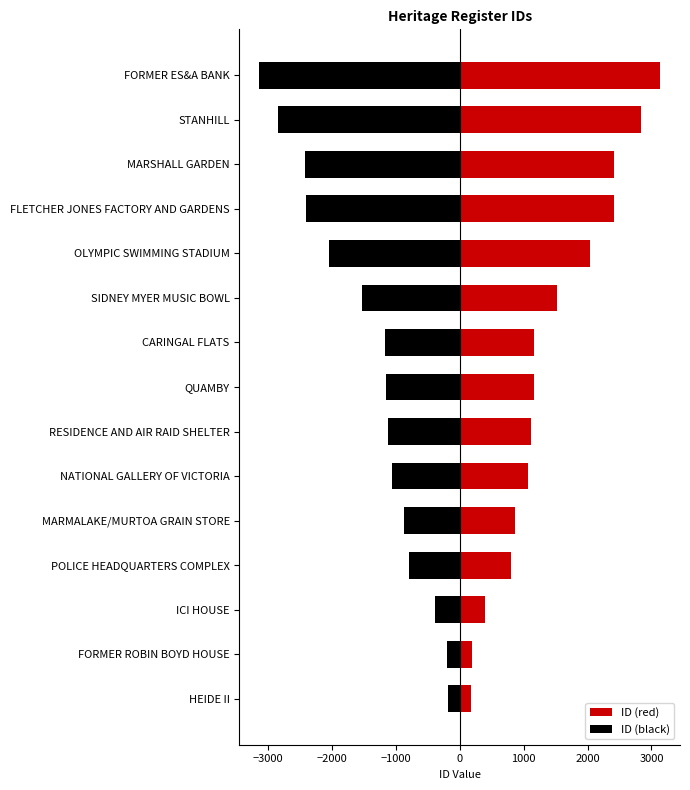

What is the sum of all ID (red) values?

21302